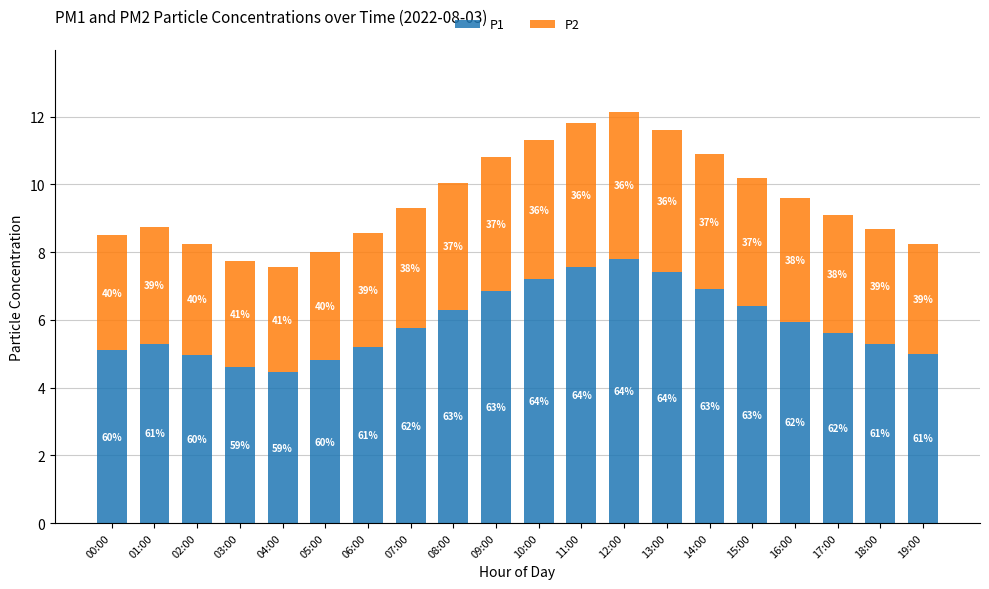

Which series has the widest spread of values?

P1